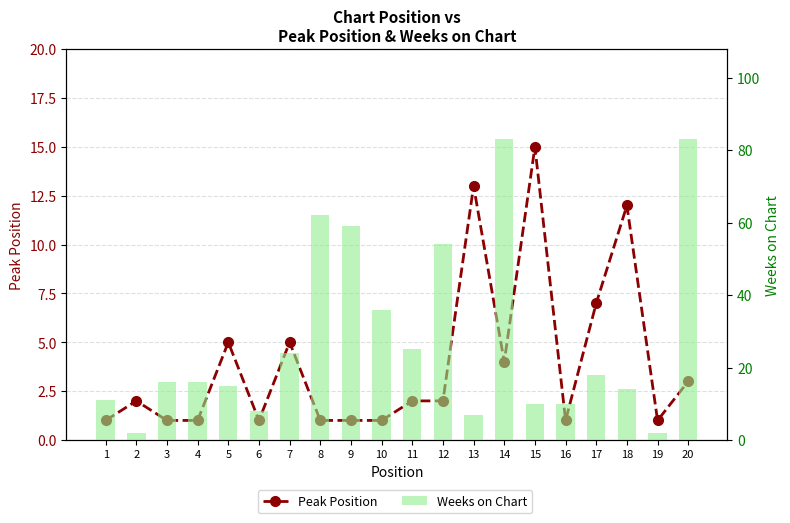

Which category has the highest value across all series?

14